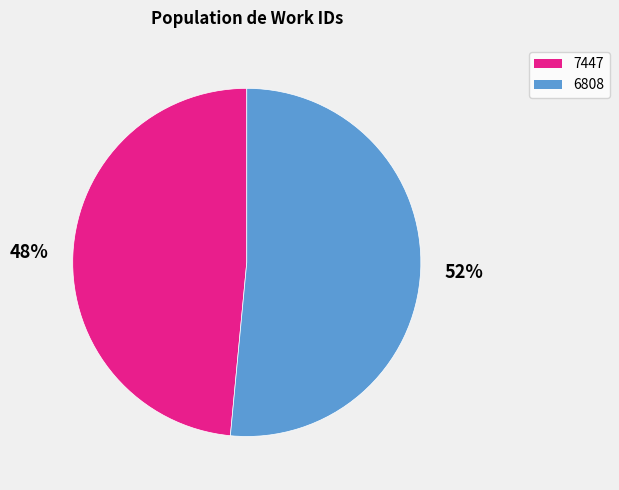

To the nearest percent, what portion does 7447 represent?

48%